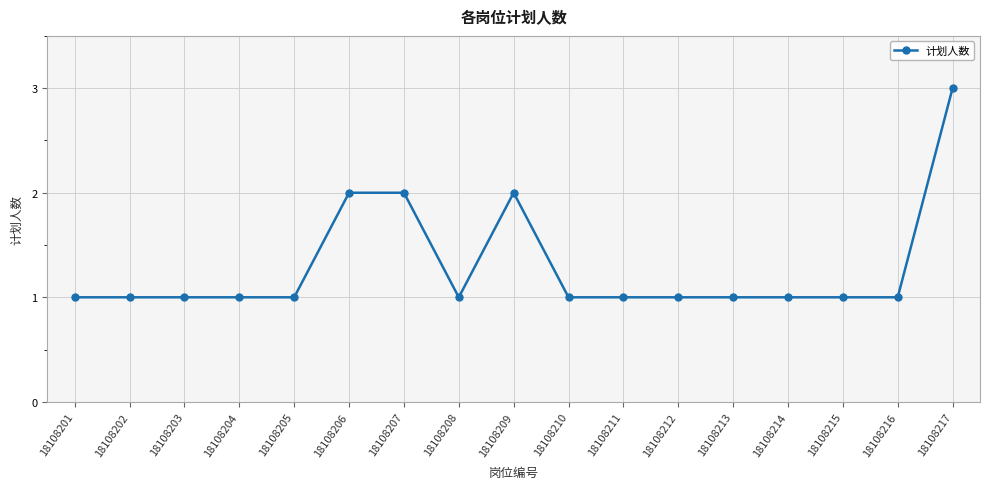

What is the sum of the values at 18108206 and 18108217?

5